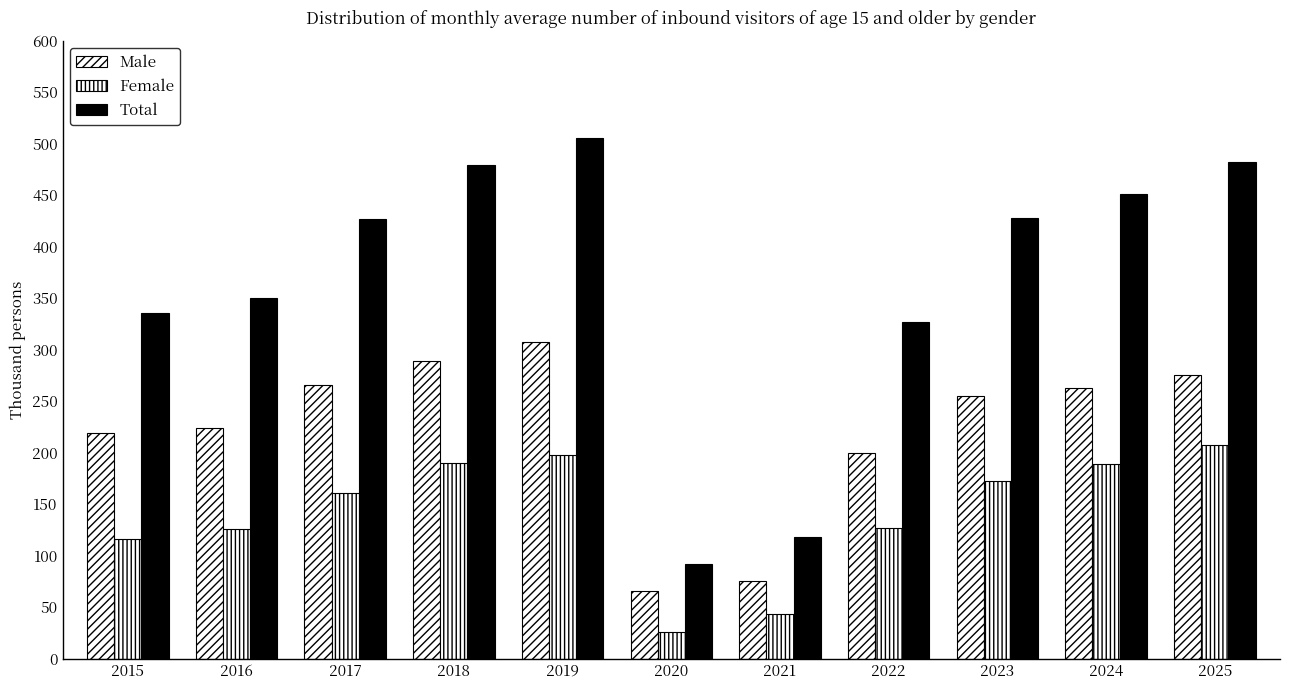

Between 2020 and 2024, which series saw the biggest shift?

Total